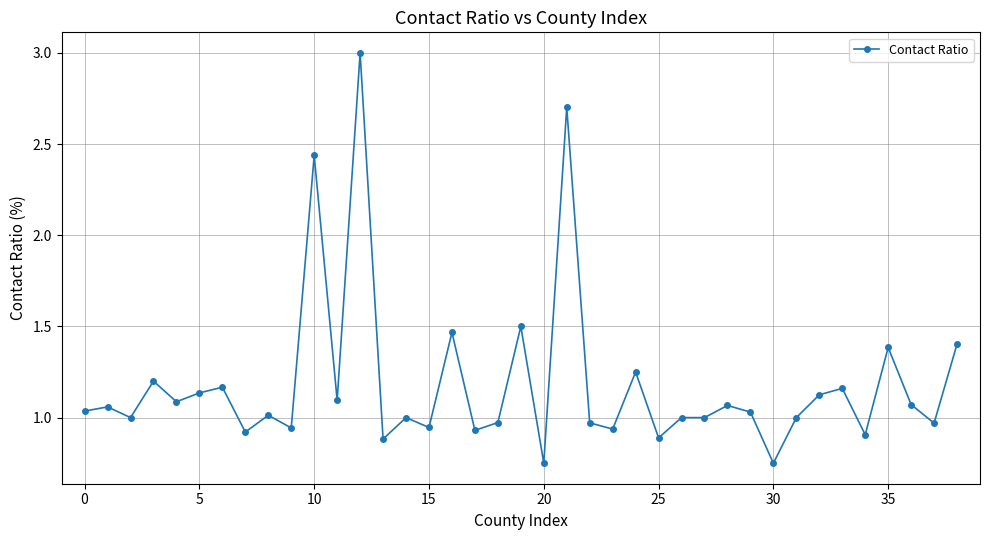

True or false: the data has more than 0 interior local peaks.

True